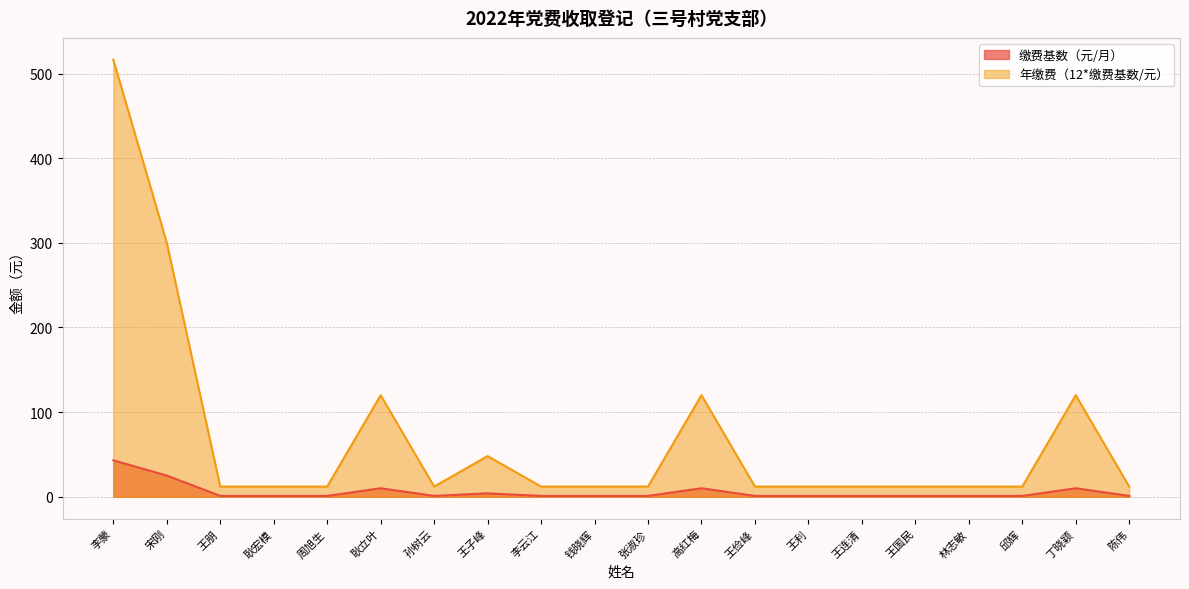

What is the sum of the 缴费基数（元/月） values at 王俭峰 and 丁晓颖?

11.0